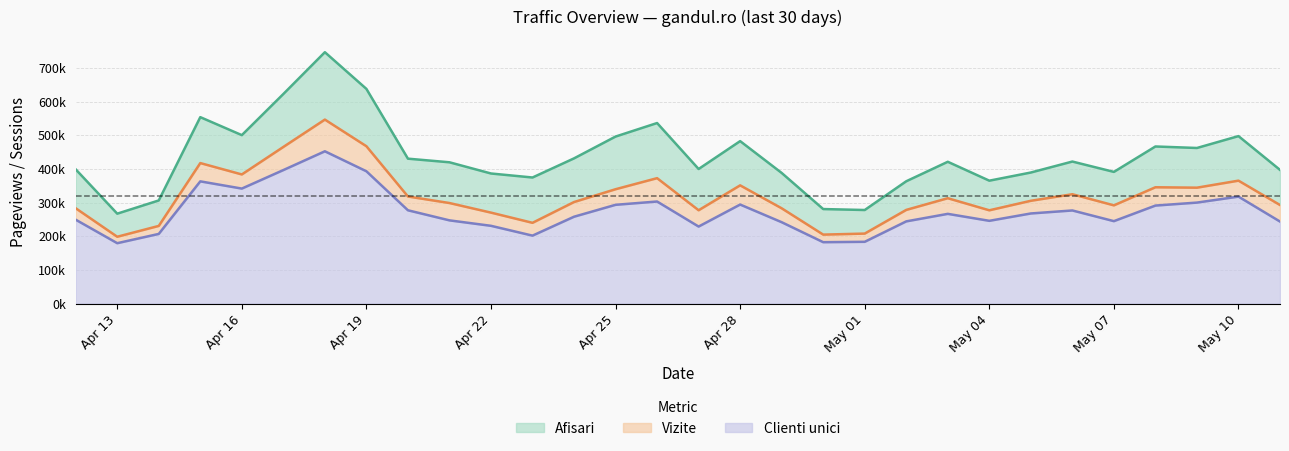

Reading right to left, extract all data points from this chart.

Afisari: 397066	497410	462138	466602	391084	421834	389230	365006	421136	363255	277871	280700	387975	482500	399687	536236	496070	431275	374444	386357	419643	430394	637676	746676	622499	500283	553741	306265	267000	398623
Vizite: 292714	365102	344226	345453	291705	324741	305268	277022	312910	278211	207845	204789	282940	351128	277172	372499	339612	301563	239829	270126	298614	318014	467349	546485	465232	383512	417315	230632	198428	283077
Clienti unici: 243585	317667	299914	291070	244772	276534	267608	245755	266438	244107	183419	182291	241635	294097	228725	303111	293319	257933	201741	230919	247123	277069	392956	452319	396515	341530	362985	206841	179302	249098